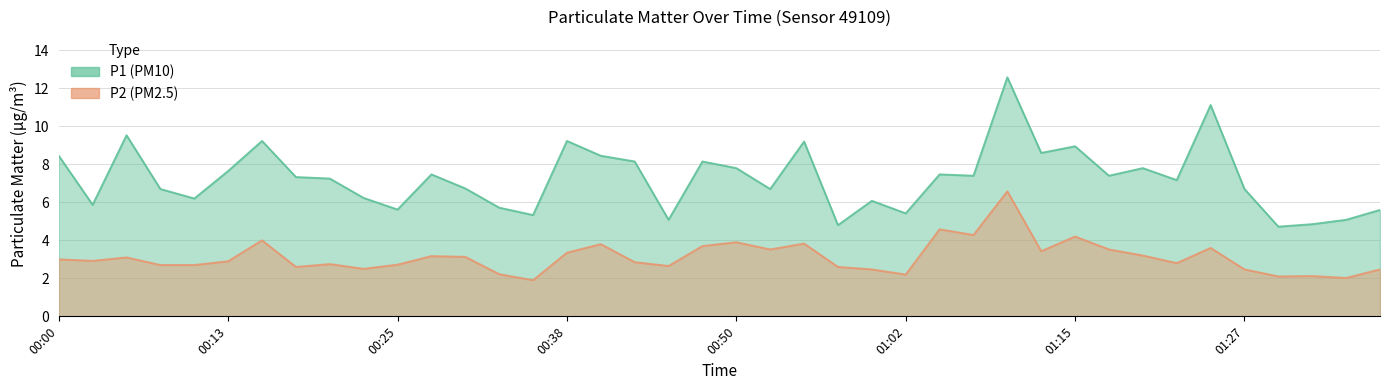

Which series has the widest spread of values?

P1